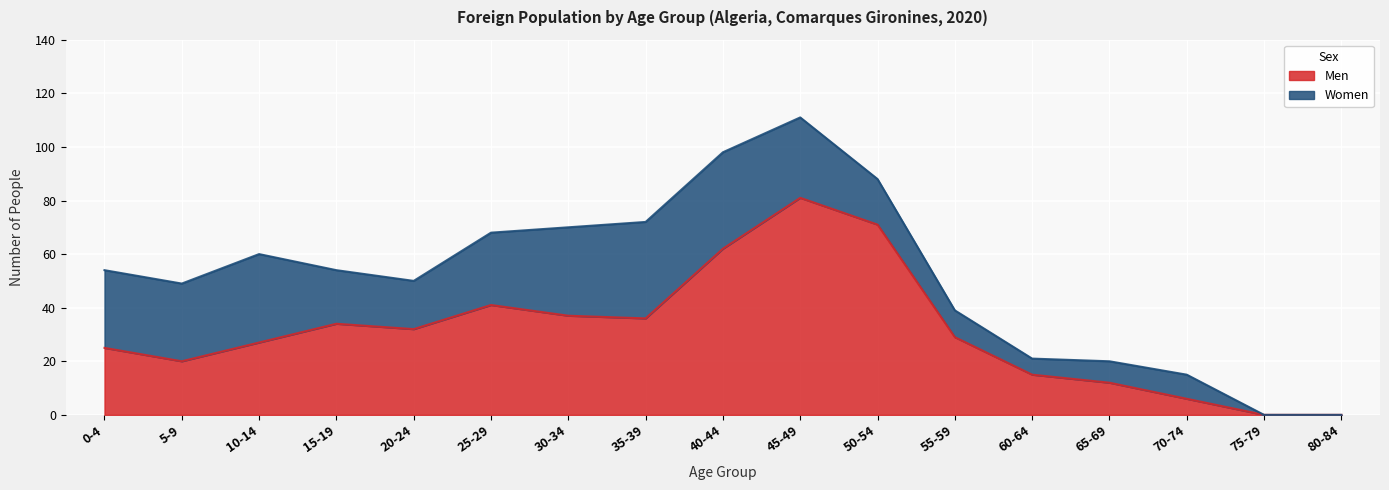

Reading left to right, what are all the values shown in this chart?

0-4=25	5-9=20	10-14=27	15-19=34	20-24=32	25-29=41	30-34=37	35-39=36	40-44=62	45-49=81	50-54=71	55-59=29	60-64=15	65-69=12	70-74=6	75-79=0	80-84=0